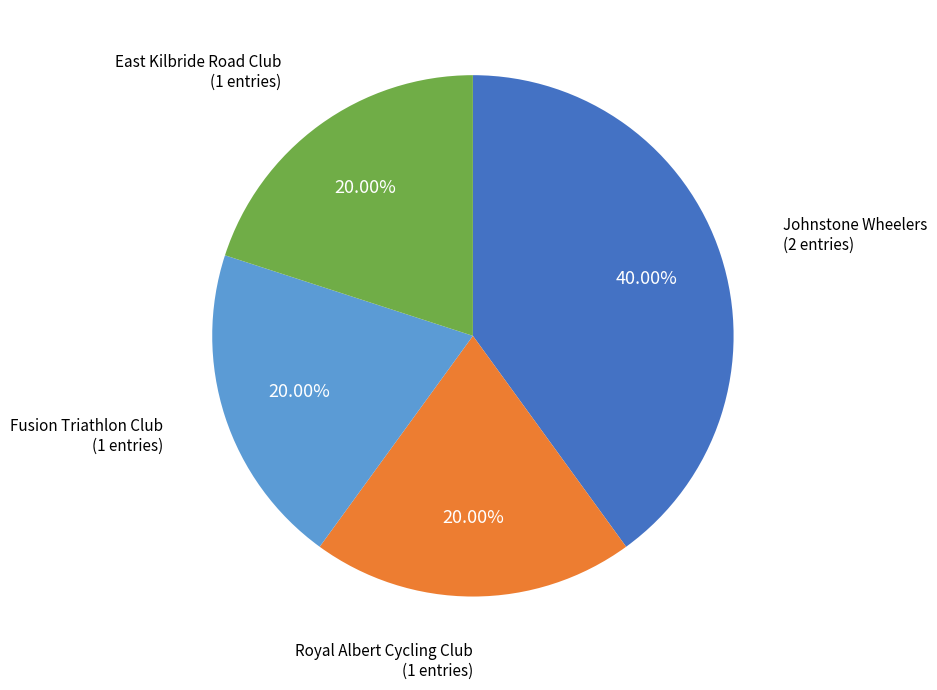

Do Fusion Triathlon Club and East Kilbride Road Club together represent more than half of the pie?

No